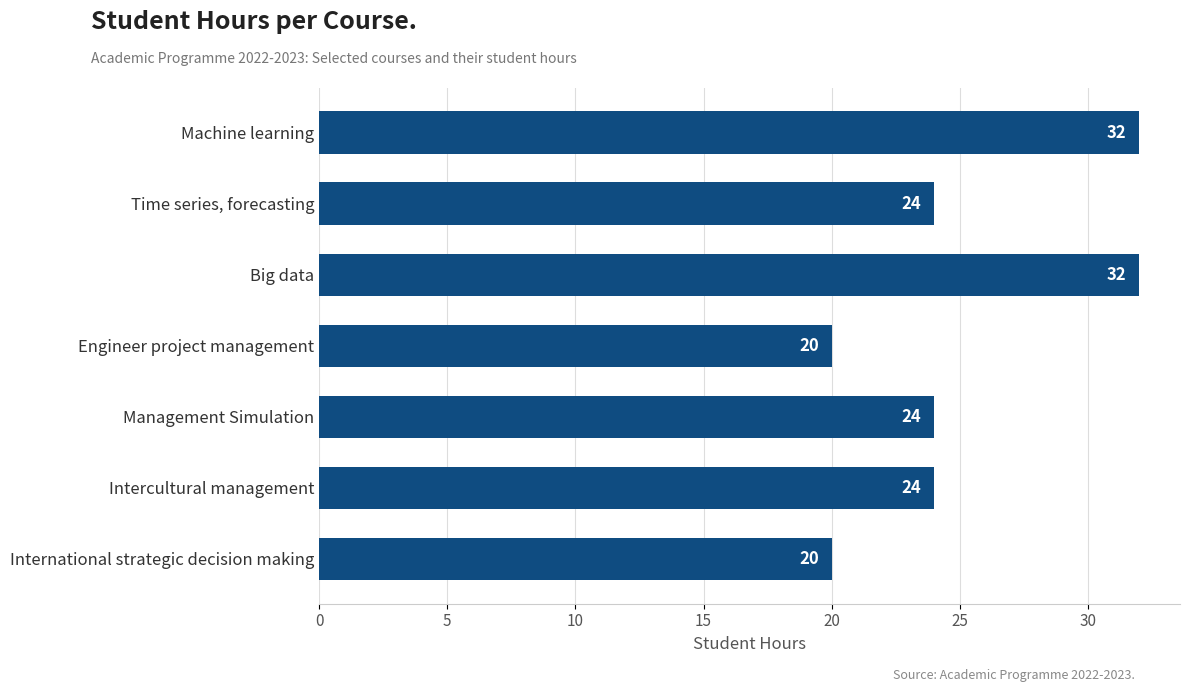

What is the label of the 5th bar from the bottom?

Big data